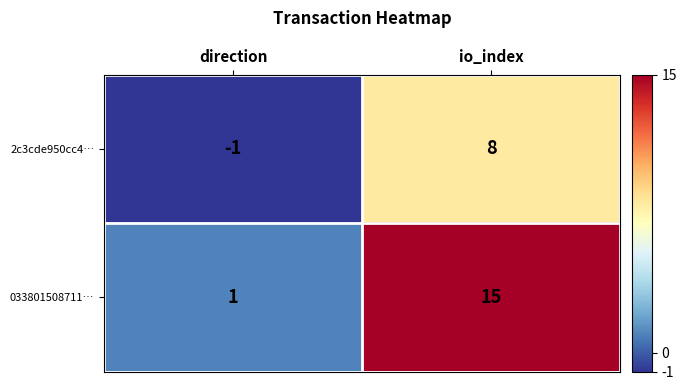

The 033801508711… series shows 10 at io_index. True or false?

False